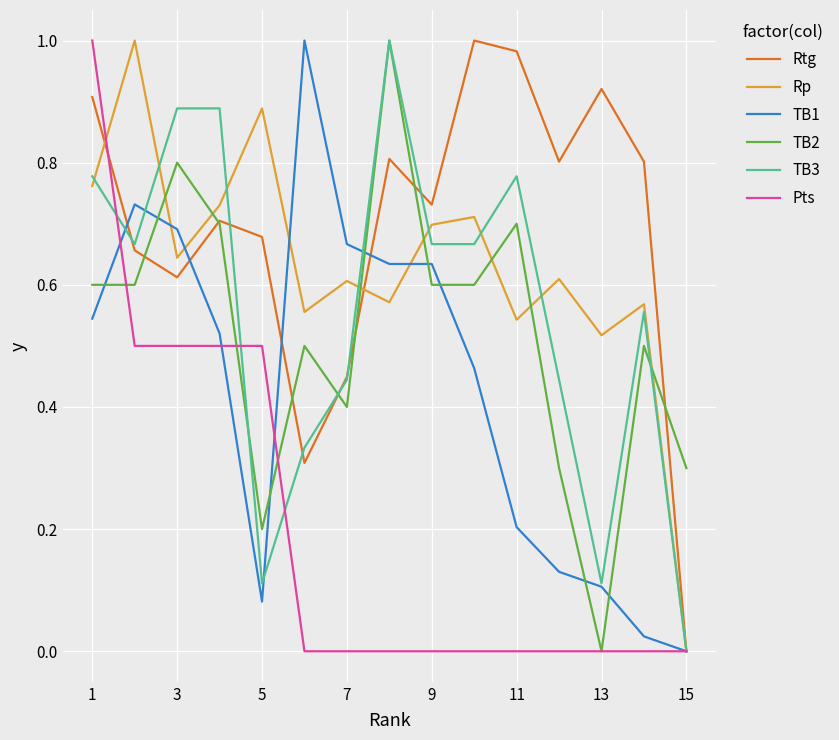

True or false: TB2 and TB1 intersect in this chart.

True